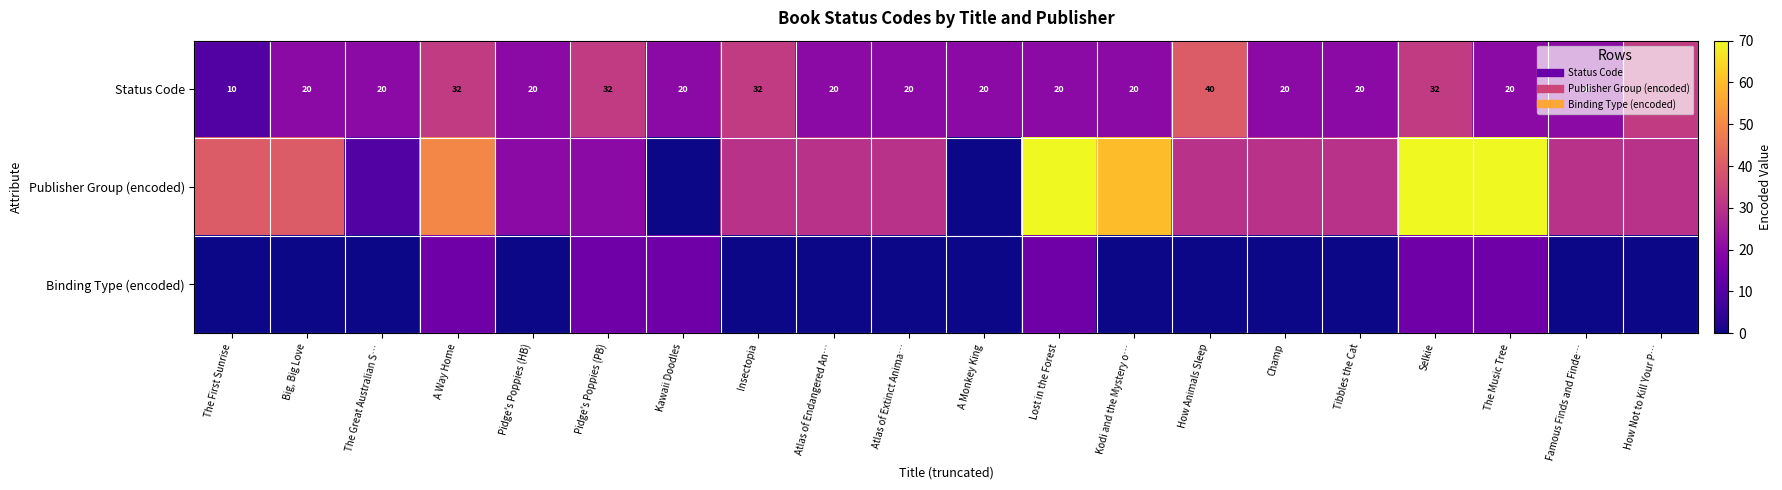

What is the sum of all Publisher Group (encoded) values?

690